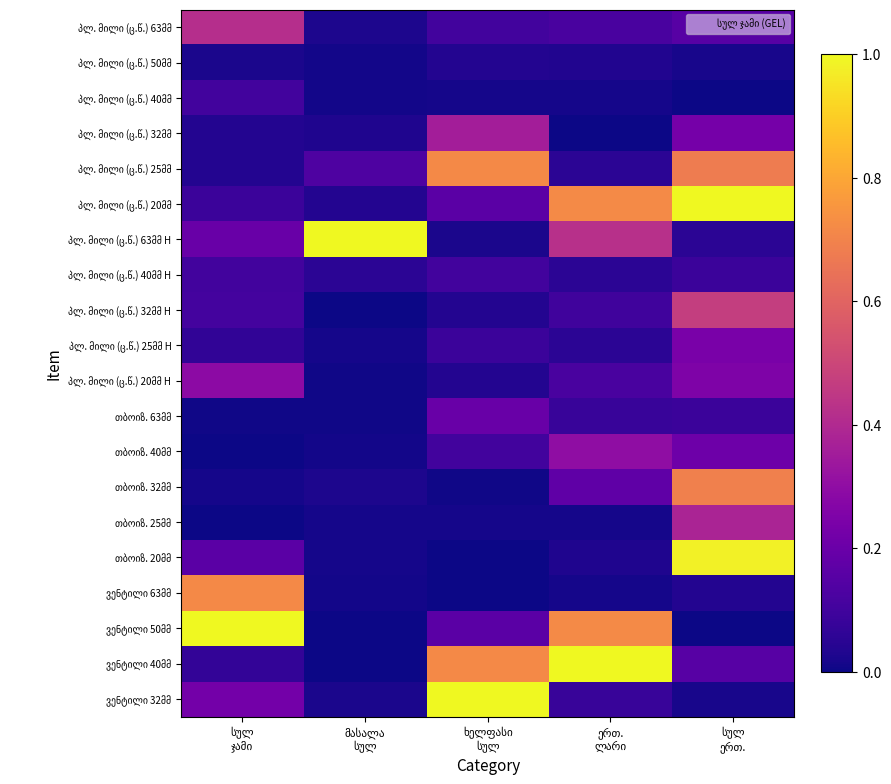

Is the value of ვენტილი 50მმ at ერთ. ლარი greater than the value of პლ. მილი (ც.წ.) 40მმ at ხელფასი სულ?

Yes